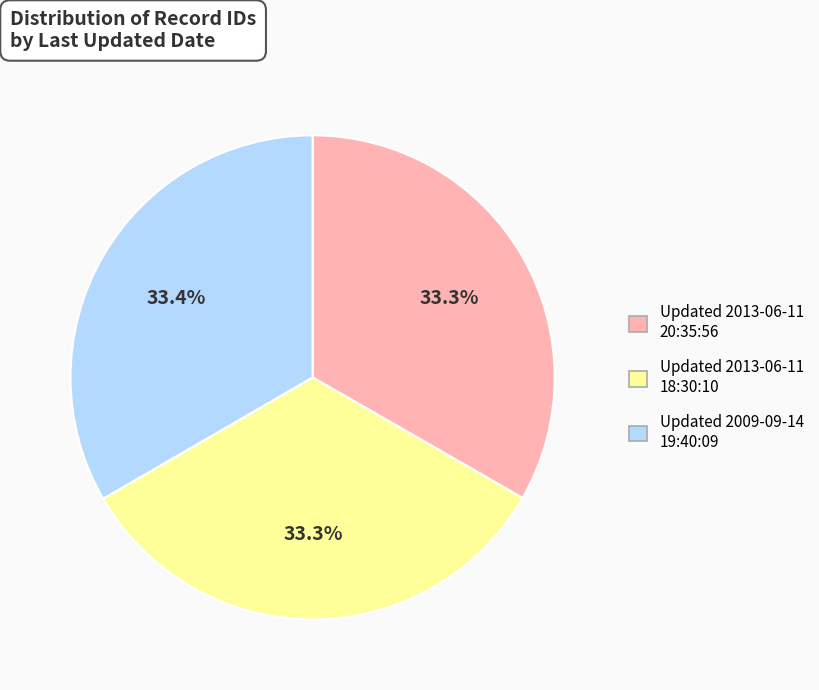

Is there a majority slice in this chart?

No